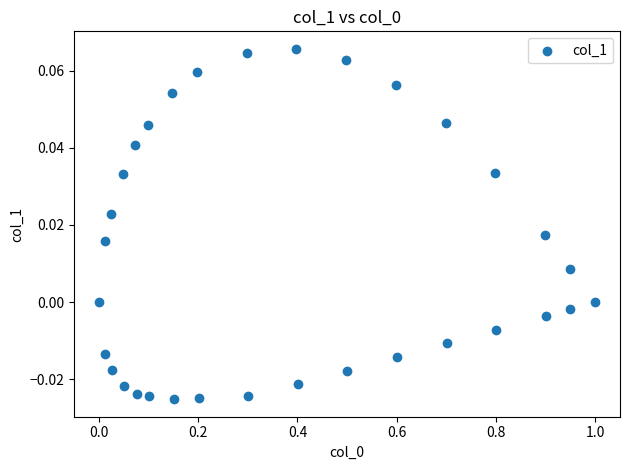

What is the range of X values (max minus min)?

1.0